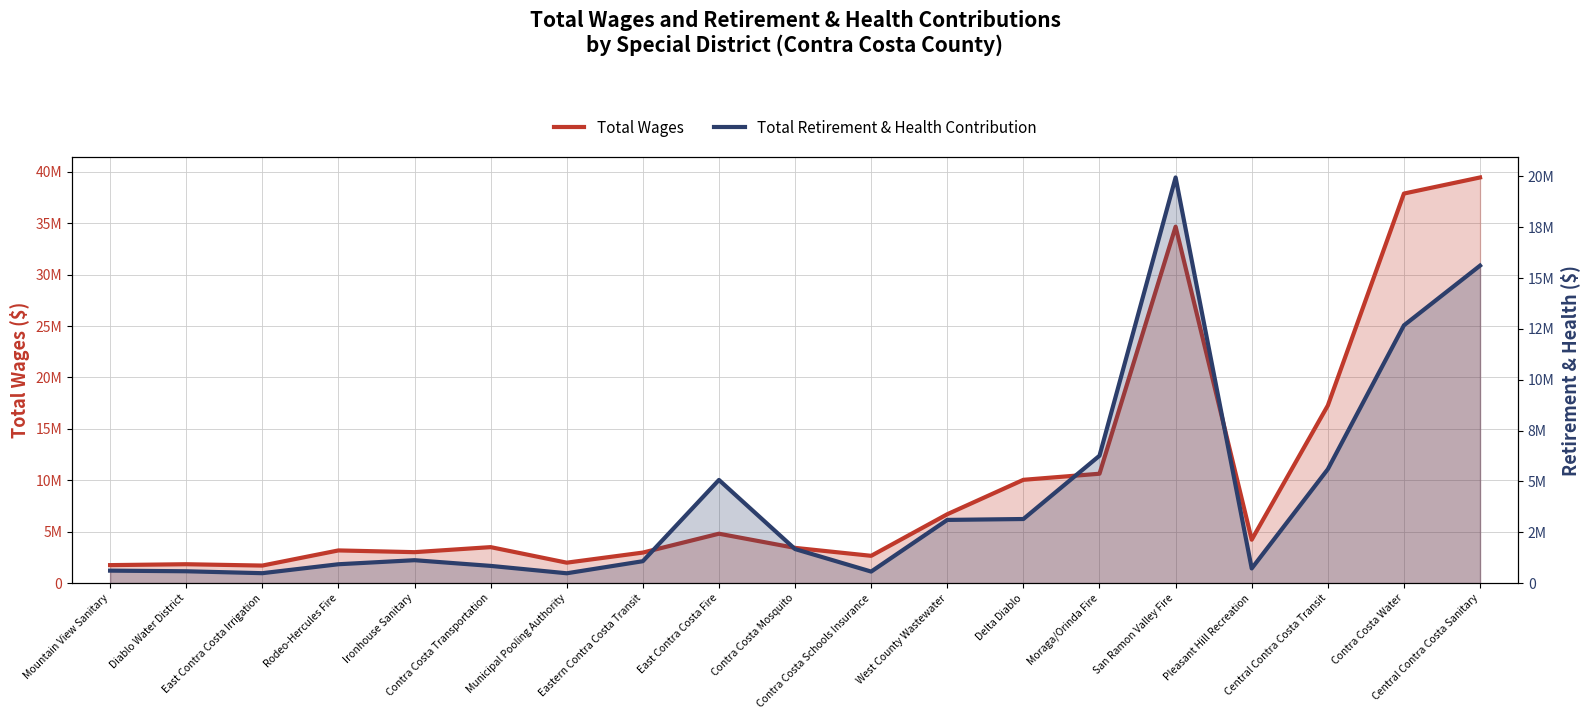

Between Moraga/Orinda Fire and Municipal Pooling Authority, which is larger?

Moraga/Orinda Fire